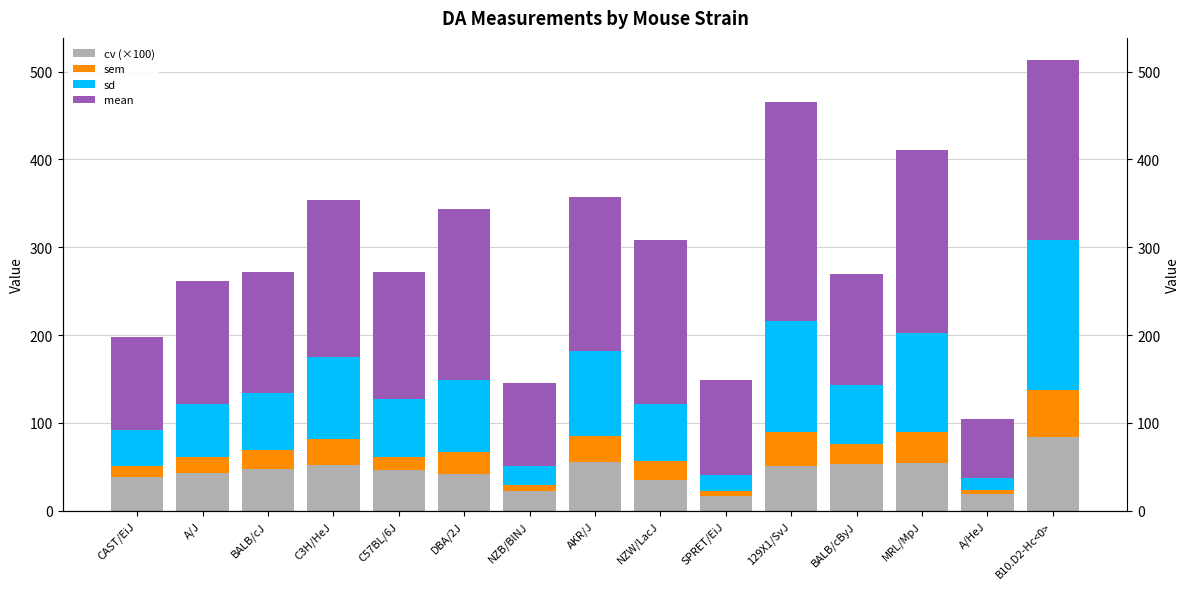

Does the chart contain any negative values?

No